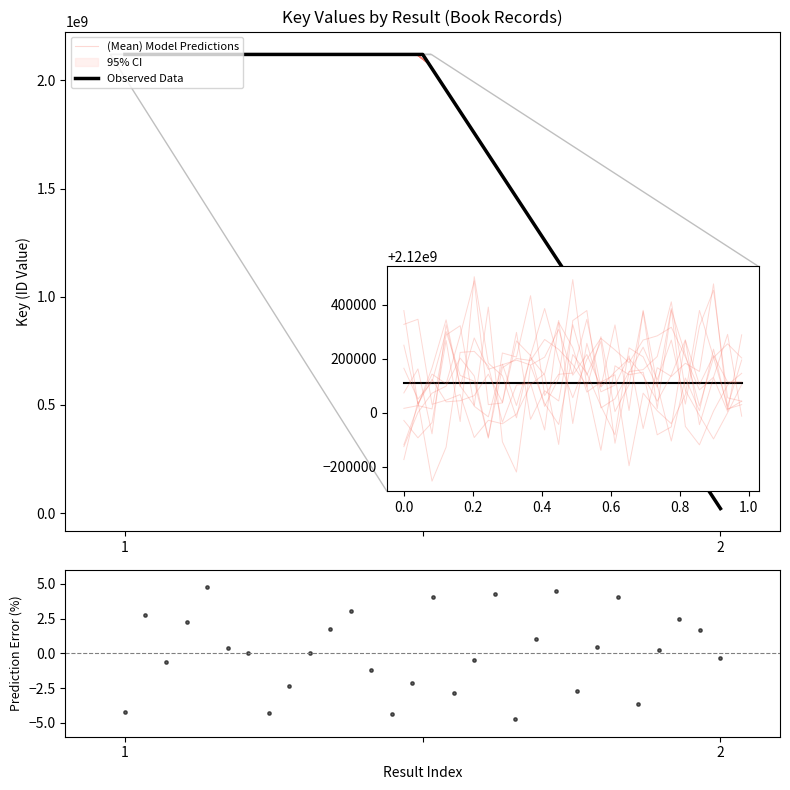

Which has a higher value, 1 or ?

1